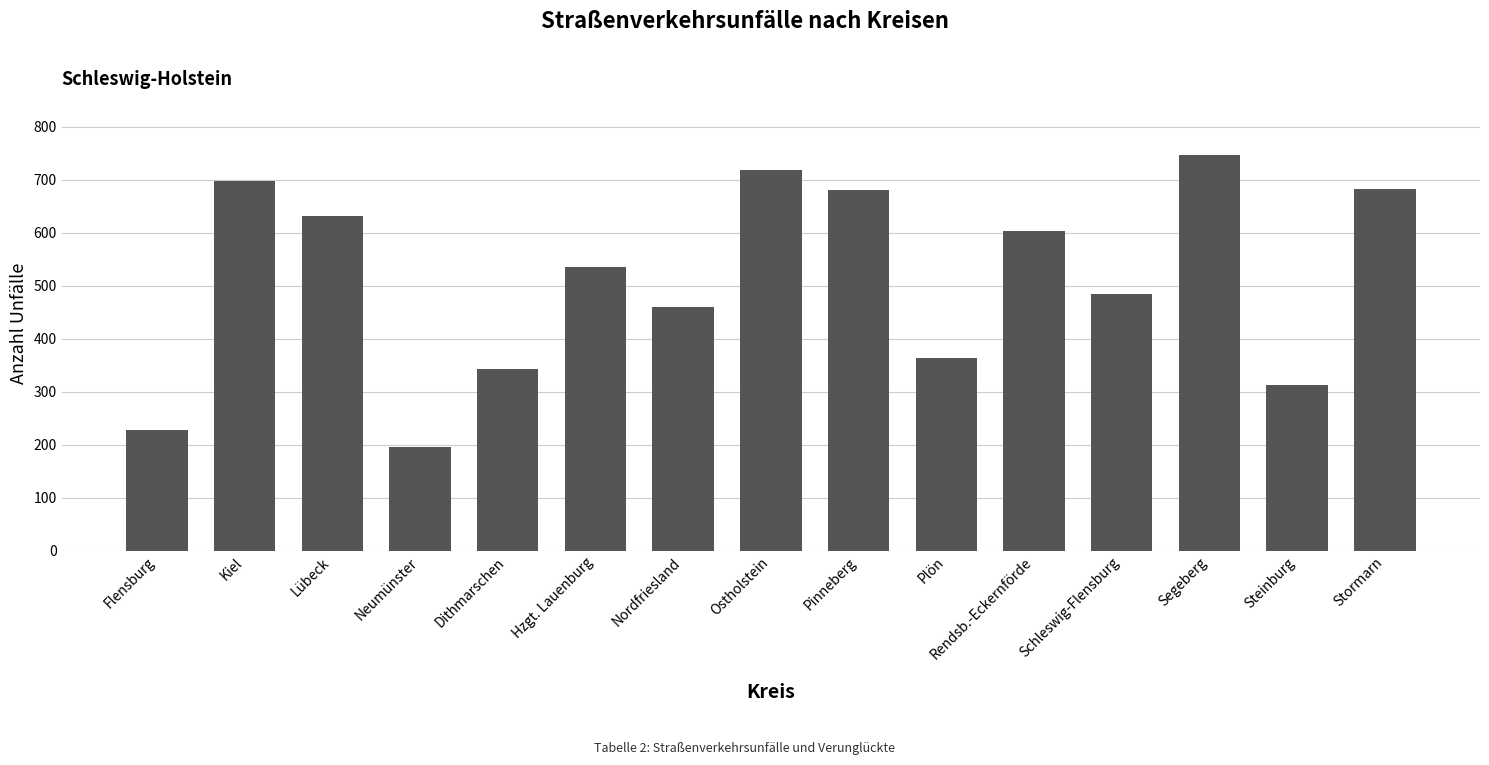

What is the minimum value shown in the chart?

196